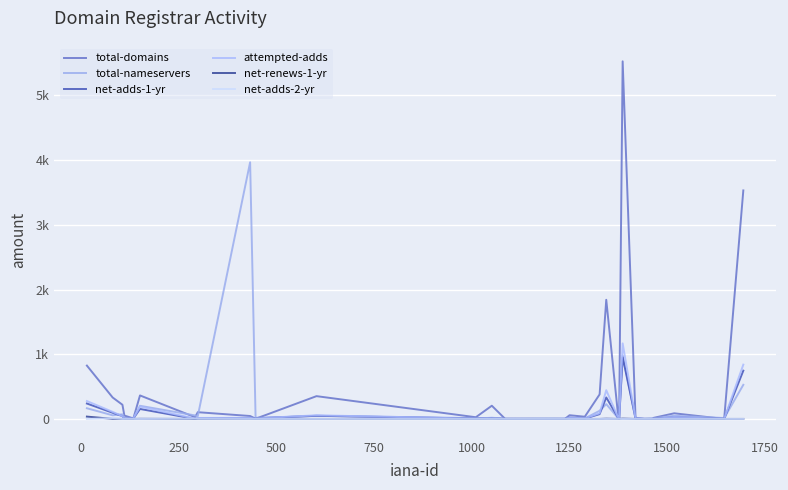

How many interior local valleys does the attempted-adds series have?

9